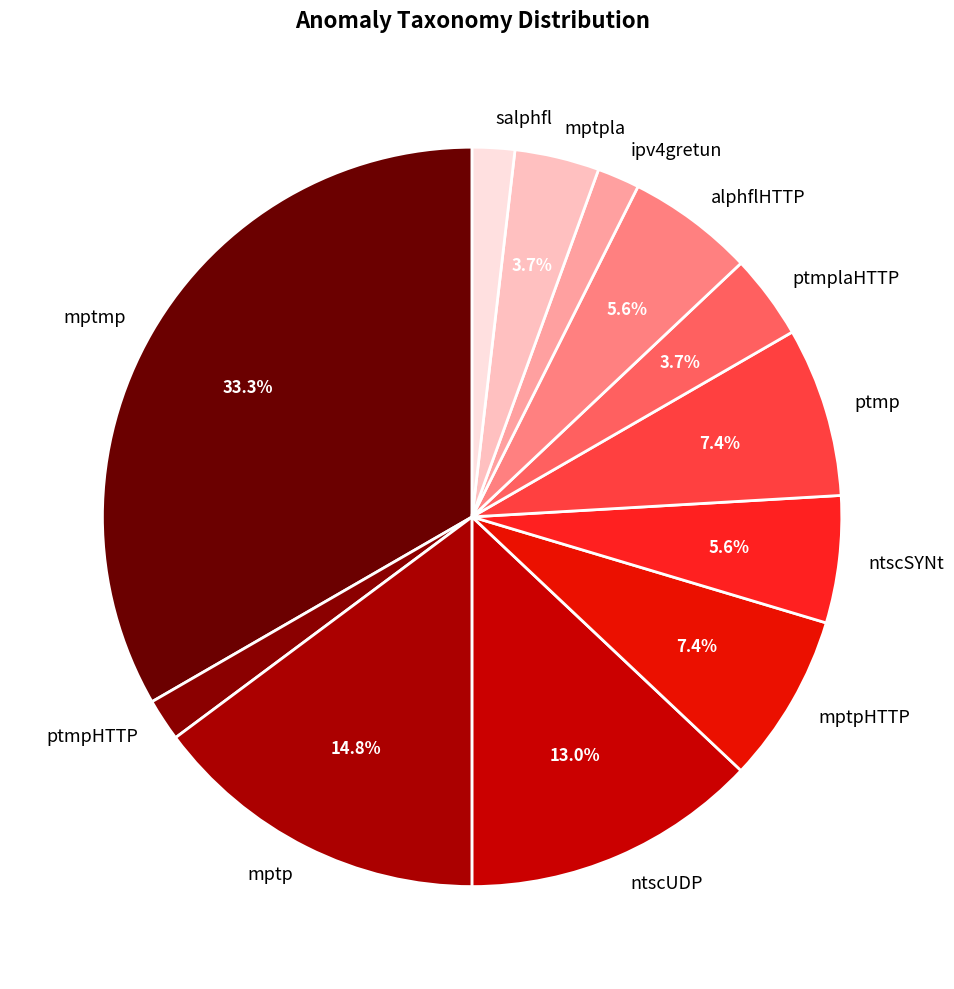

To the nearest percent, what portion does mptmp represent?

33%